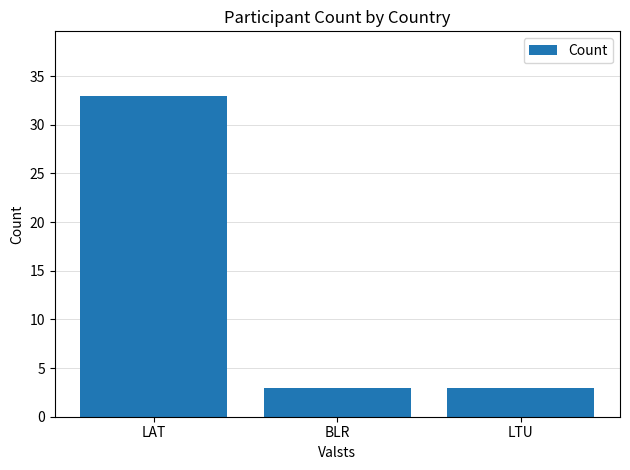

What is the smallest value displayed?

3